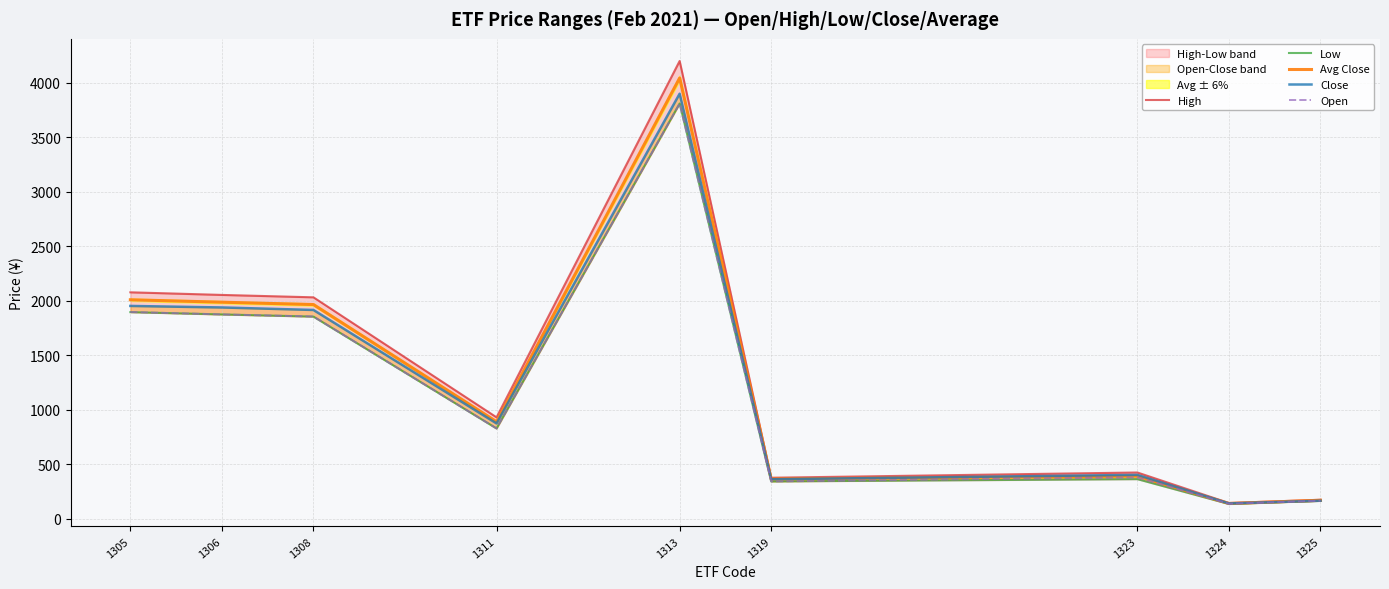

Which series has the widest spread of values?

High